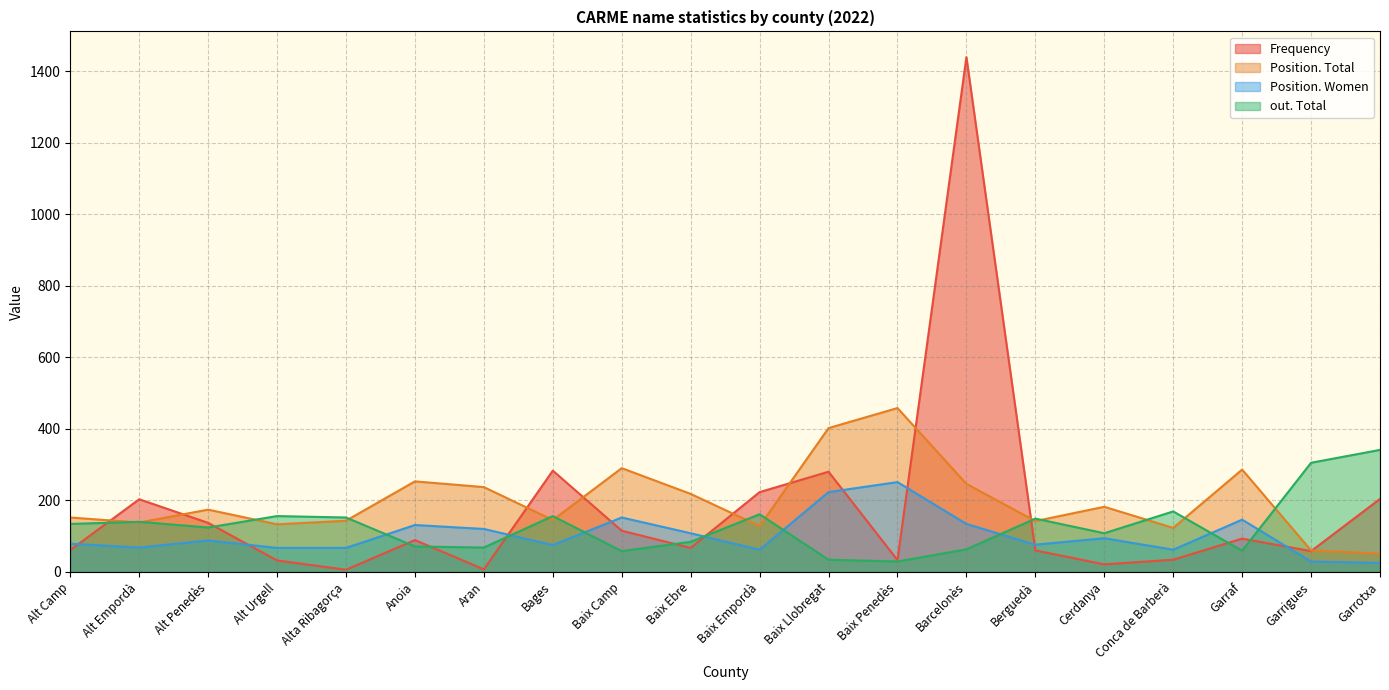

What is the average value of the out. Total series?

128